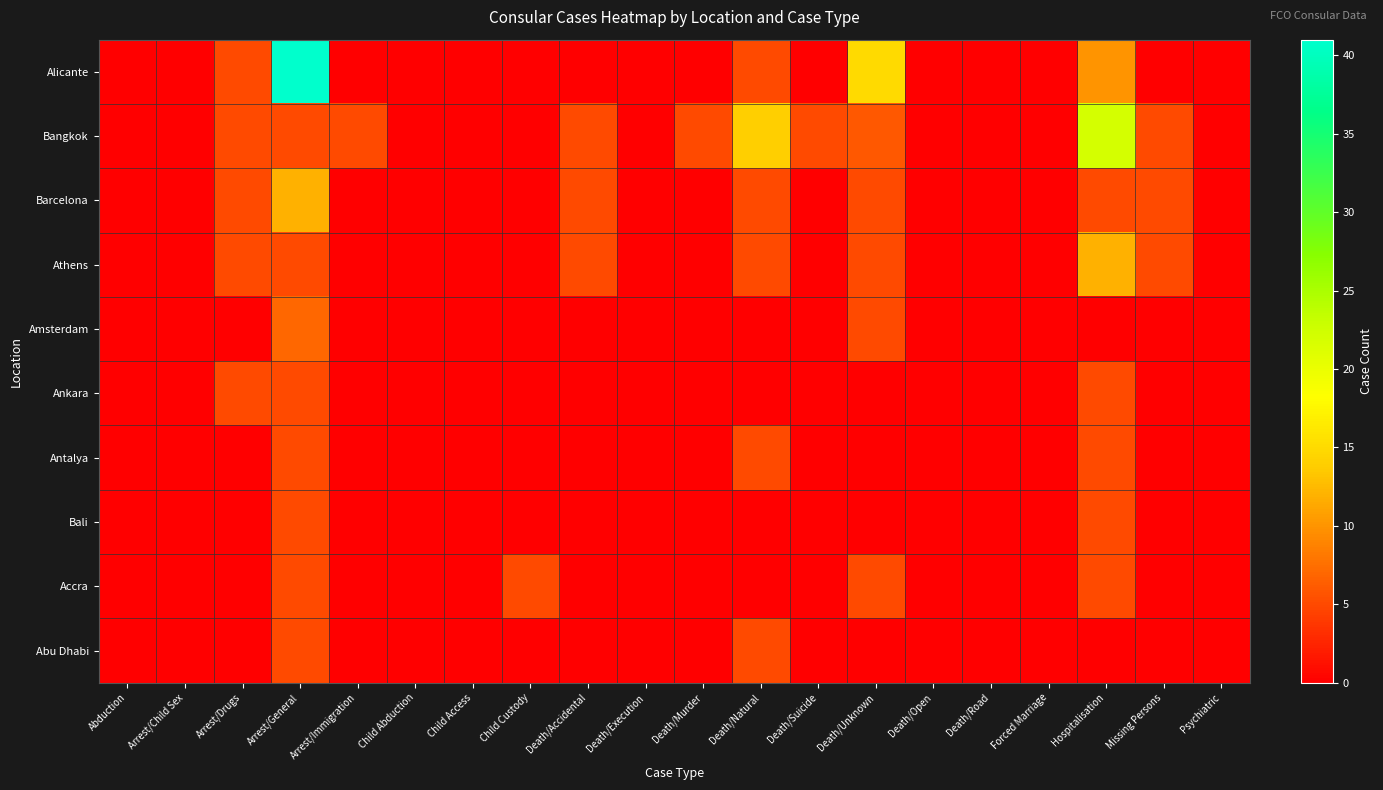

At which category is the sum across all series the highest?

Arrest/General